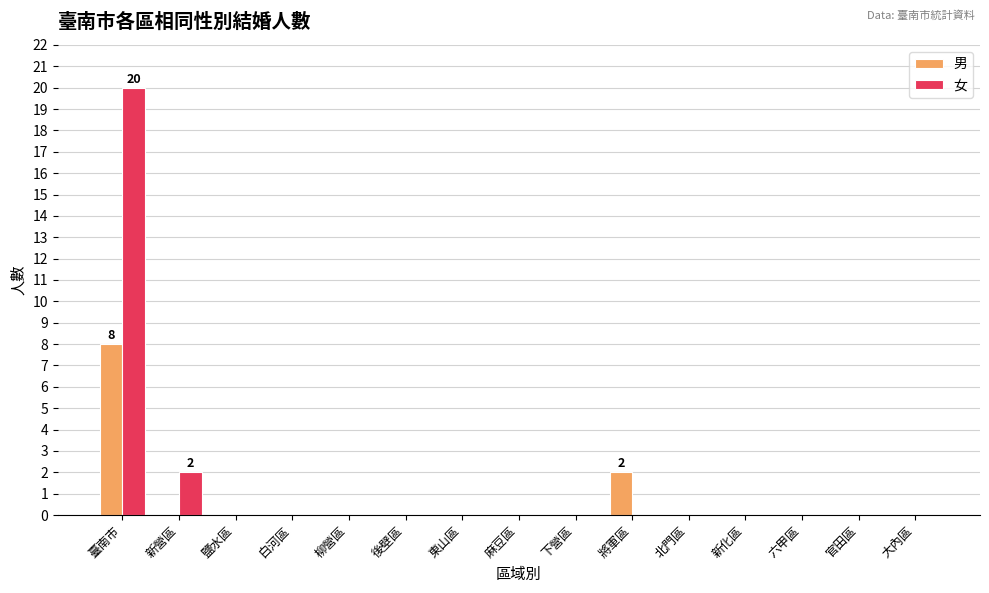

At which label does 男 reach its peak?

臺南市